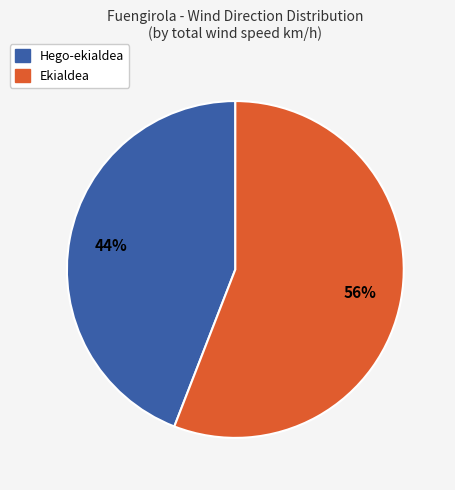

Is there any slice that represents more than half of the pie?

Yes